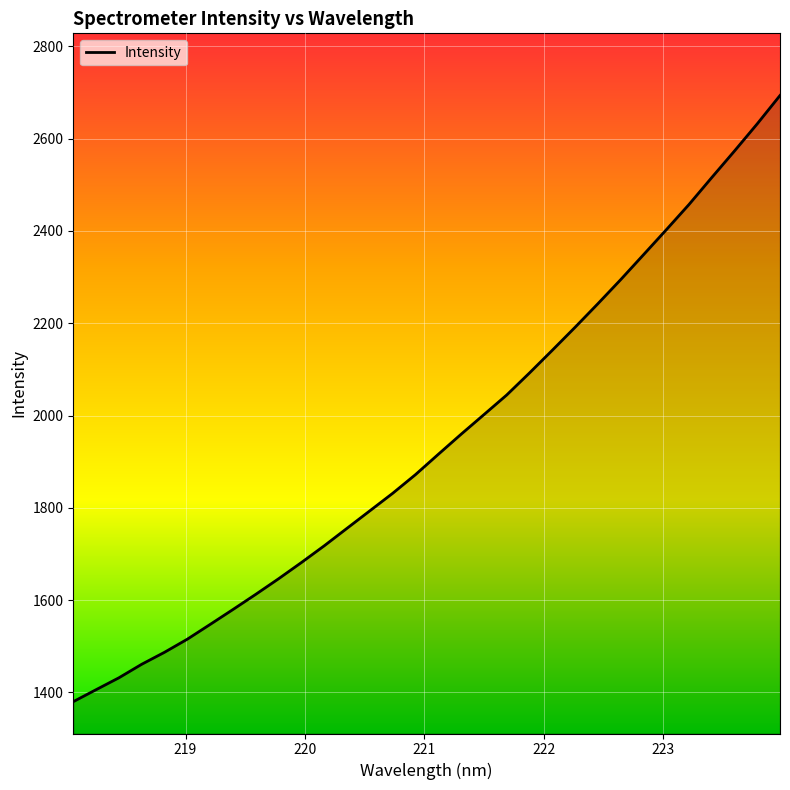

Does the chart display data point markers on the line(s)?

No